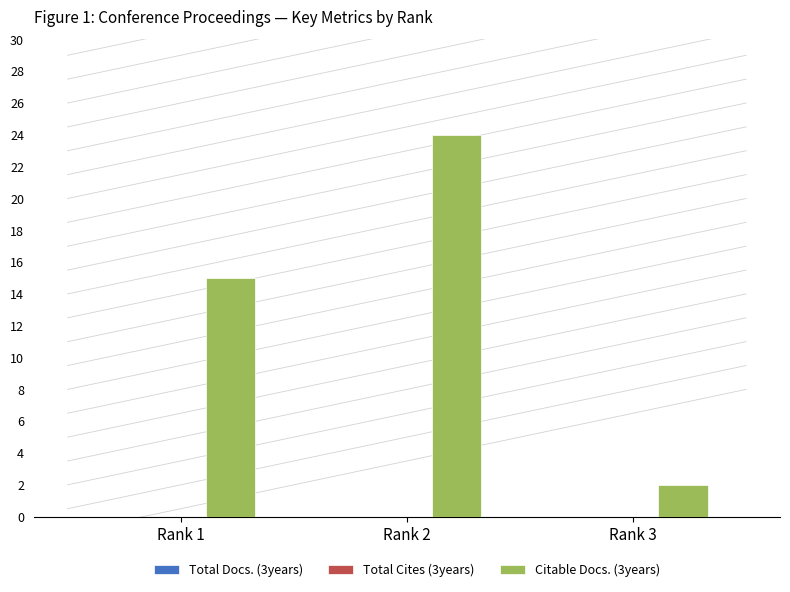

At which category does the chart reach its minimum across all series?

Rank 3